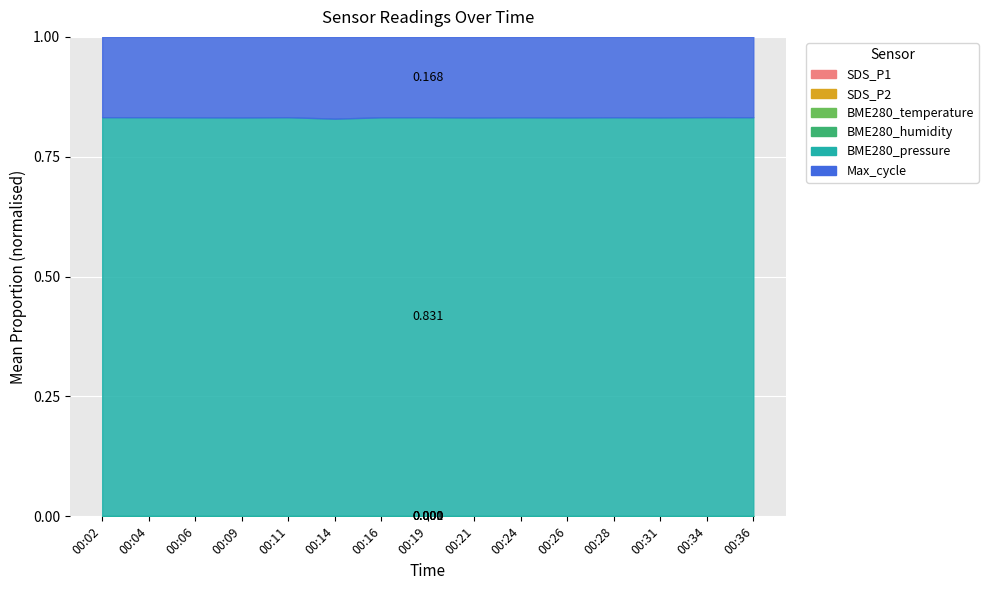

Is it true that BME280_temperature equals 2.6 at 00:31?

False